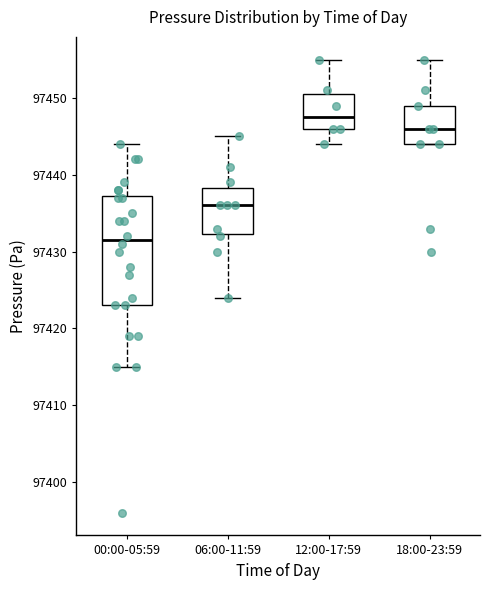

Reading left to right, read every box against the y-axis: the position of its median line, the range the box covers, and the ends of its whiskers. The values are not printed on the chart, so give them approximately, as read against the axis.

00:00-05:59: median 97432, box 97423 to 97437, whiskers 97415 to 97444
06:00-11:59: median 97436, box 97432 to 97438, whiskers 97424 to 97445
12:00-17:59: median 97448, box 97446 to 97451, whiskers 97444 to 97455
18:00-23:59: median 97446, box 97444 to 97449, whiskers 97444 to 97455